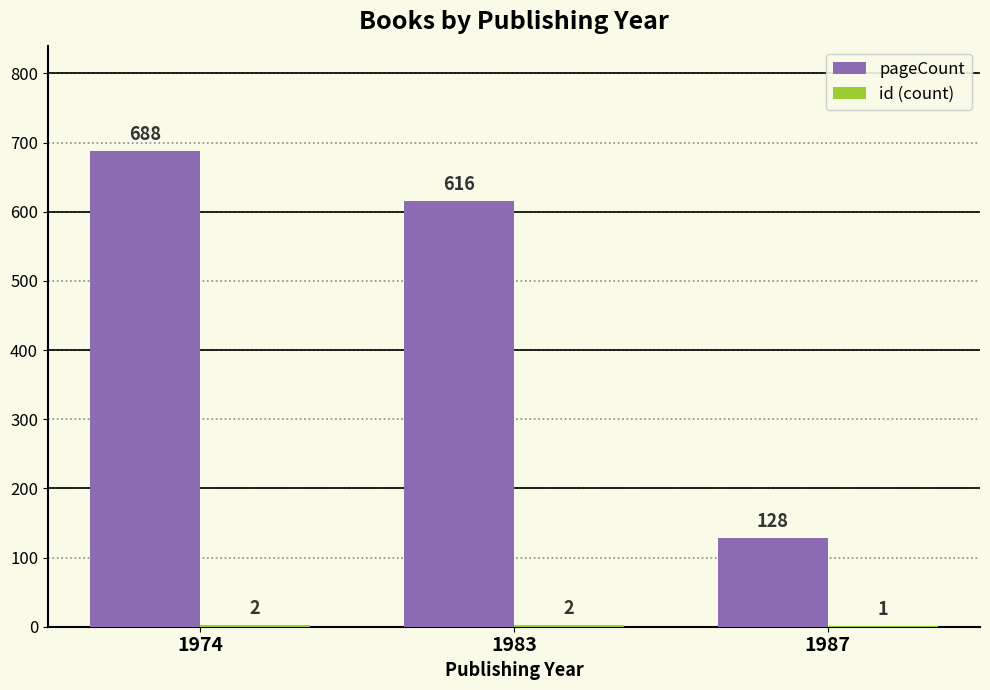

At which category is the sum across all series the highest?

1974